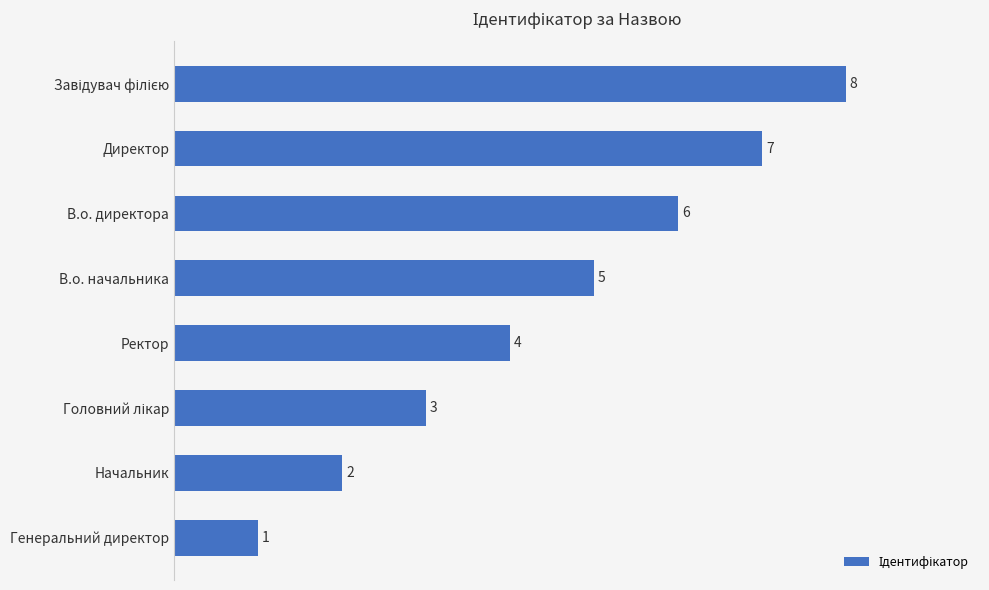

What is the sum of all values?

36